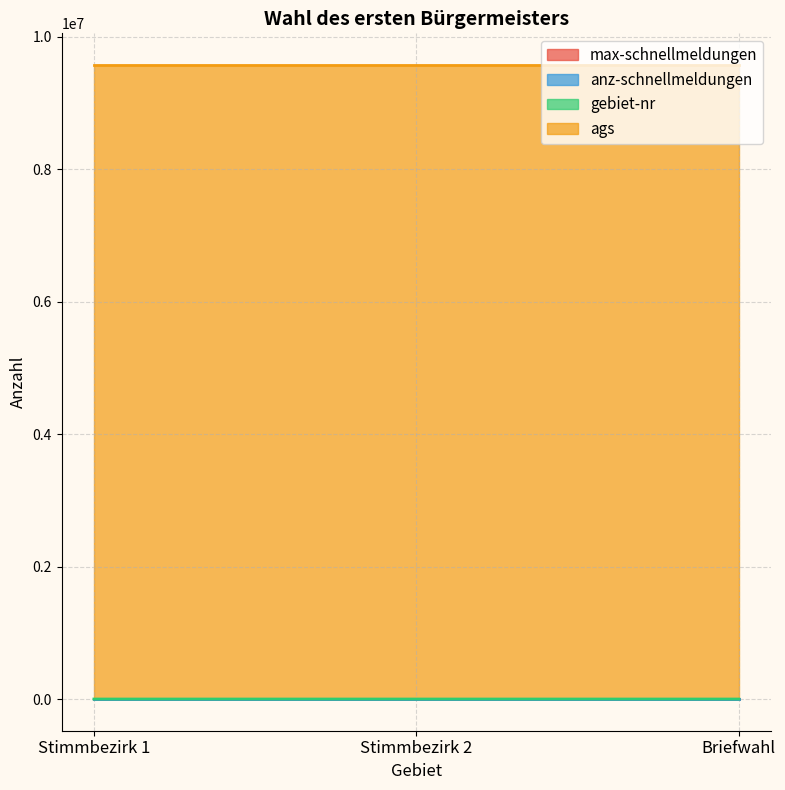

Between Stimmbezirk 2 and Stimmbezirk 1, which is larger?

Stimmbezirk 2